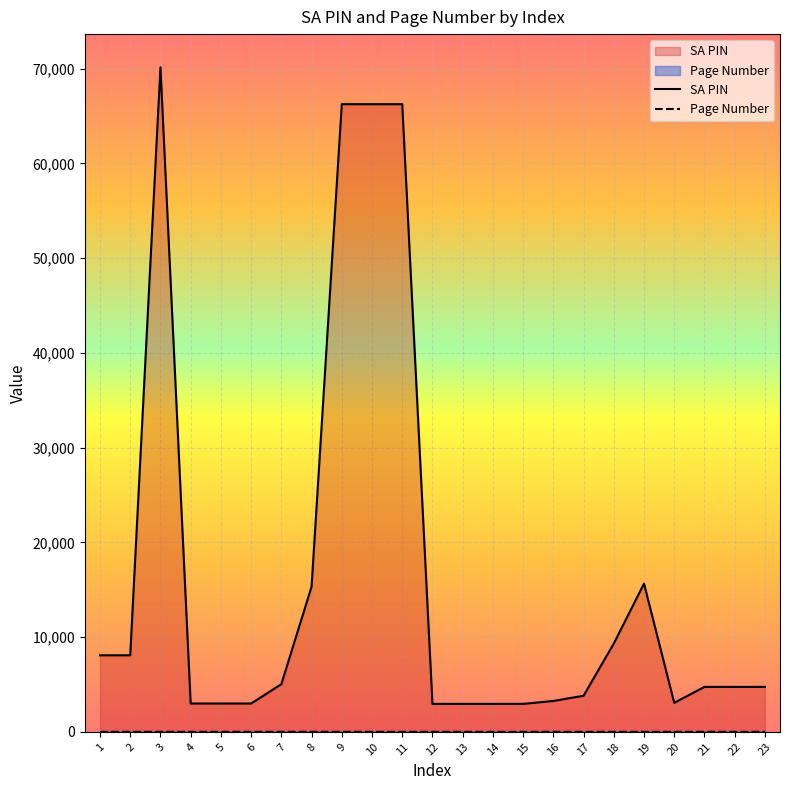

What is the value of the Page Number point at the 18th from the left?

3